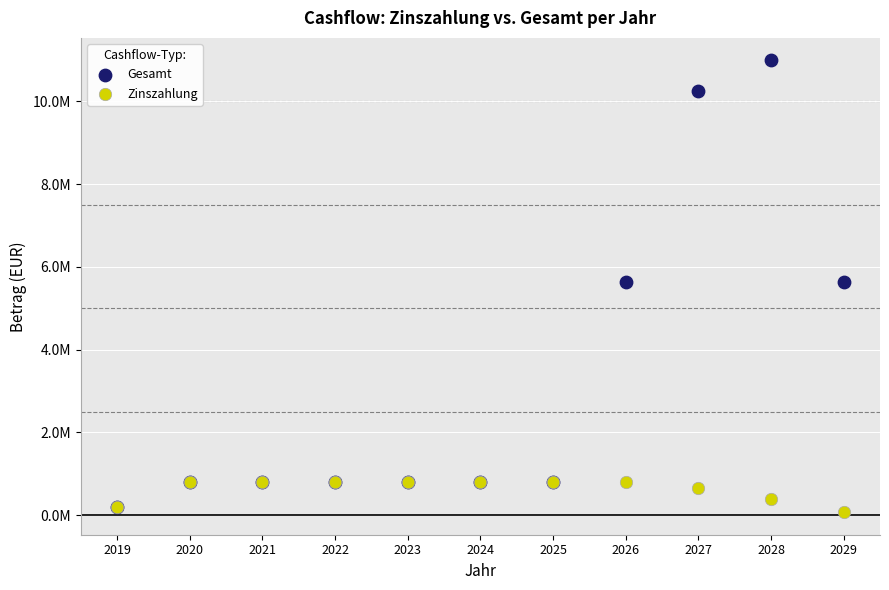

What are all the series names shown in the legend?

Gesamt, Zinszahlung